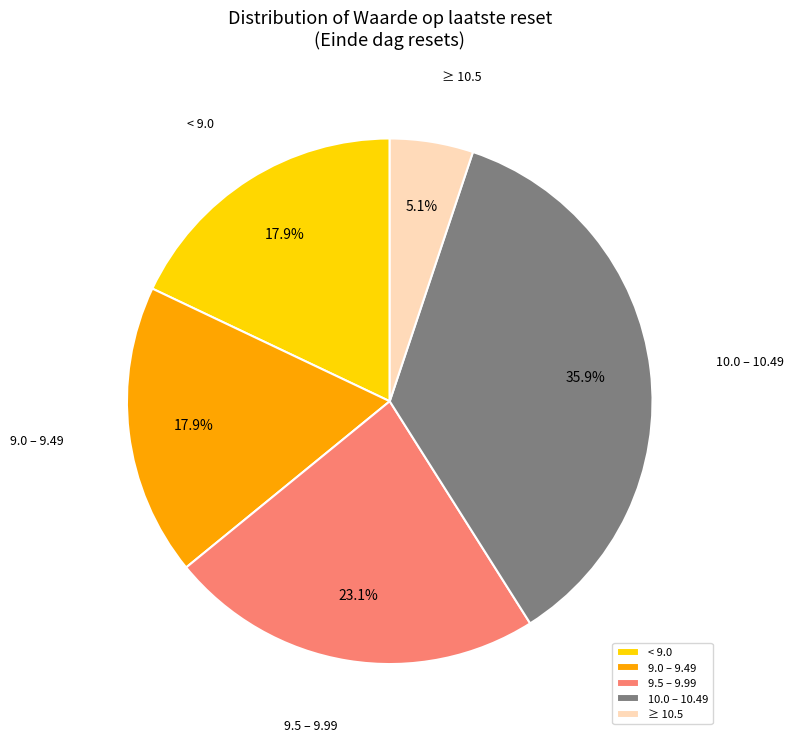

Does 9.5 – 9.99 account for over 50% of the chart?

No